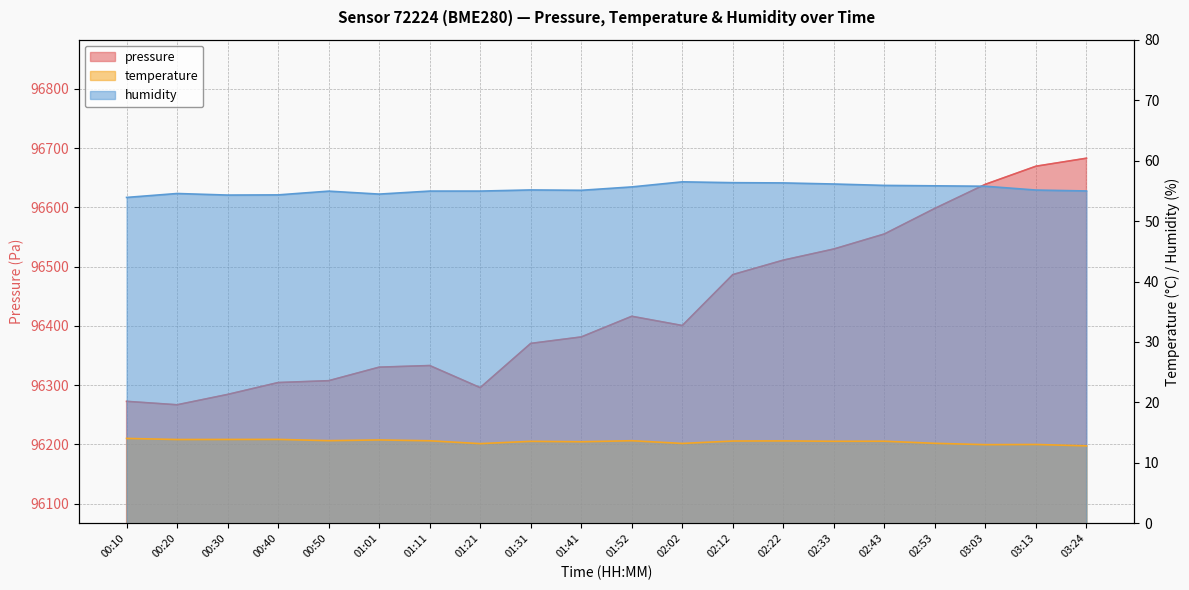

At which category is the sum across all series the highest?

03:24